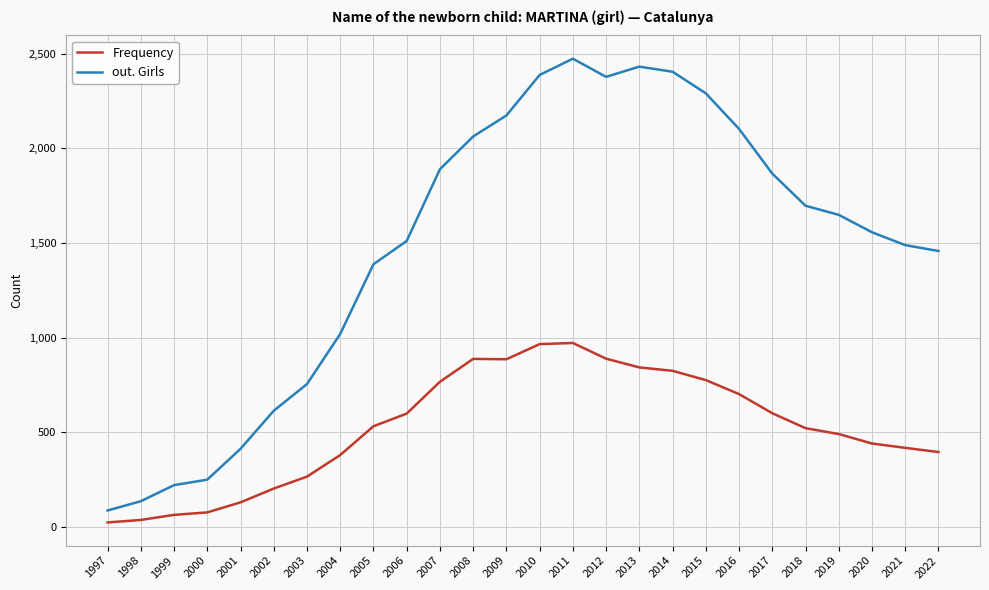

At how many categories does at least one series exceed 1962?

9